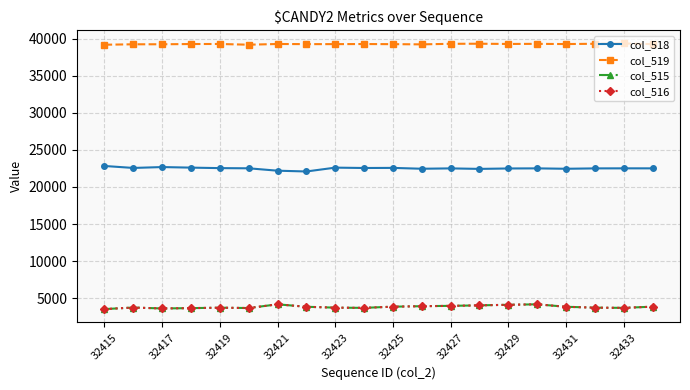

True or false: col_515 and col_518 intersect in this chart.

False